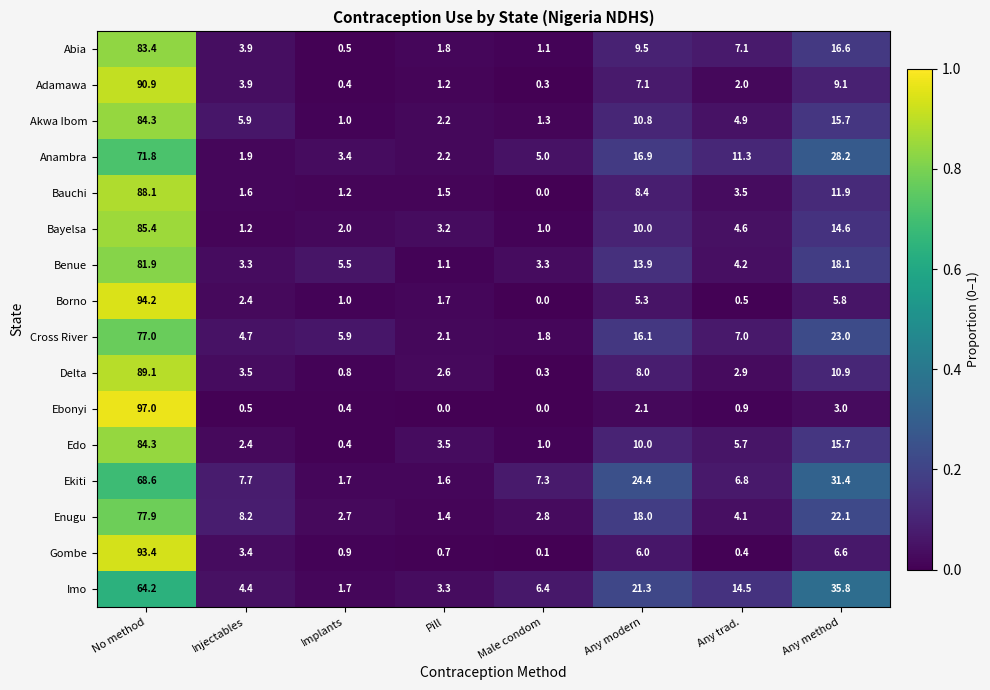

Which series has the largest range (max minus min)?

Ebonyi